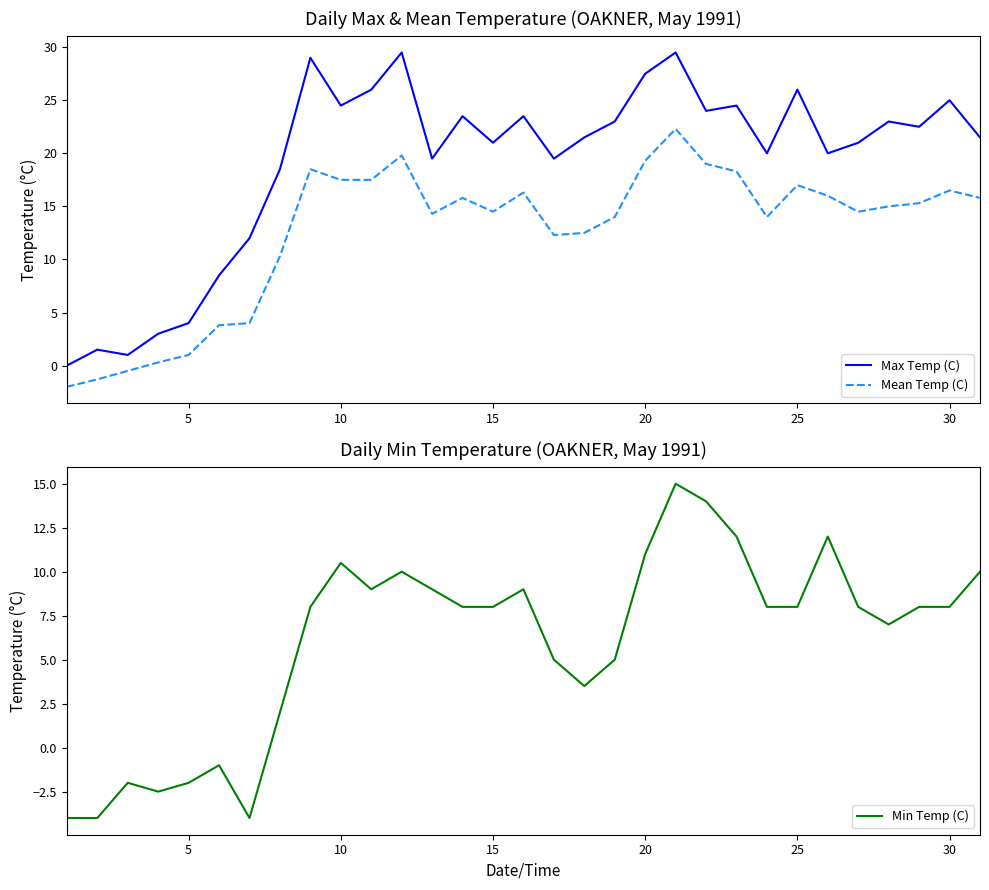

Reading left to right, list all the values displayed in this chart.

Max Temp (C): 0.0	1.5	1.0	3.0	4.0	8.5	12.0	18.5	29.0	24.5	26.0	29.5	19.5	23.5	21.0	23.5	19.5	21.5	23.0	27.5	29.5	24.0	24.5	20.0	26.0	20.0	21.0	23.0	22.5	25.0	21.5
Mean Temp (C): -2.0	-1.3	-0.5	0.3	1.0	3.8	4.0	10.3	18.5	17.5	17.5	19.8	14.3	15.8	14.5	16.3	12.3	12.5	14.0	19.3	22.3	19.0	18.3	14.0	17.0	16.0	14.5	15.0	15.3	16.5	15.8
Min Temp (C): -4.0	-4.0	-2.0	-2.5	-2.0	-1.0	-4.0	2.0	8.0	10.5	9.0	10.0	9.0	8.0	8.0	9.0	5.0	3.5	5.0	11.0	15.0	14.0	12.0	8.0	8.0	12.0	8.0	7.0	8.0	8.0	10.0